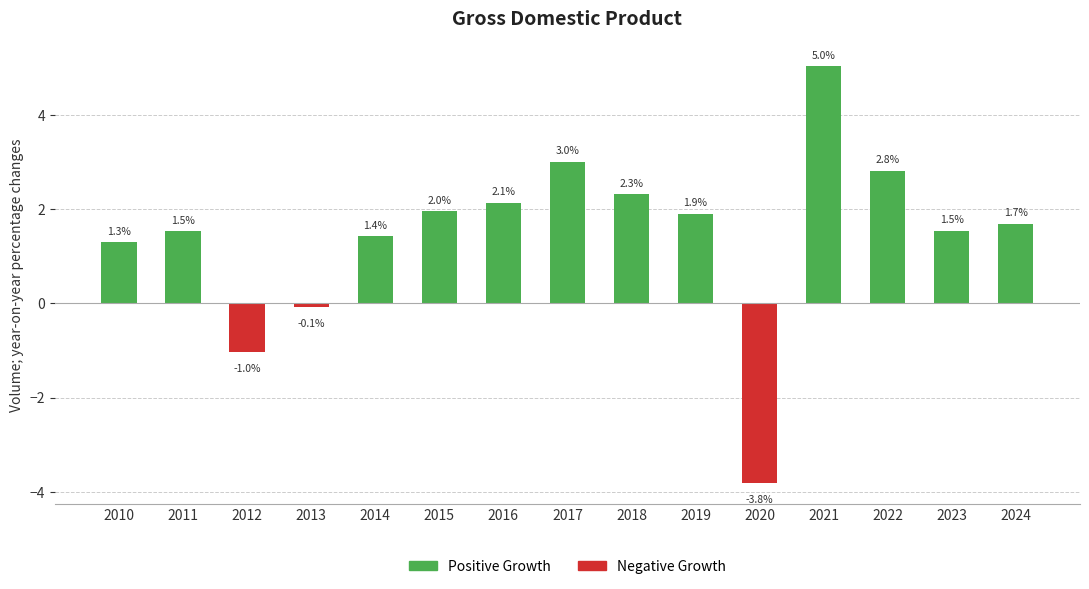

At how many categories does at least one series exceed -2?

15